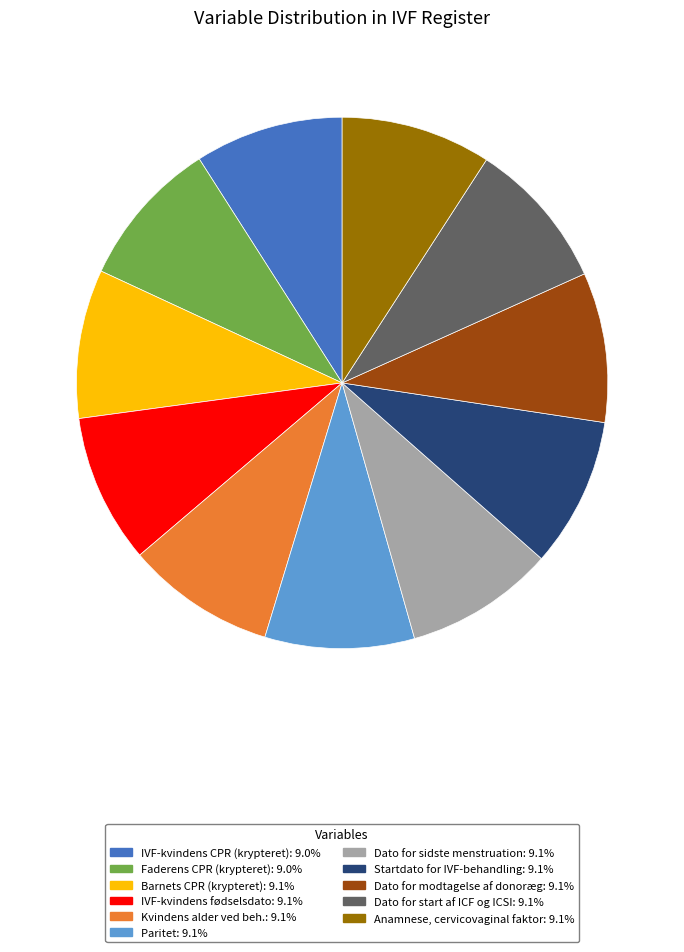

How many segments does this pie chart have?

11